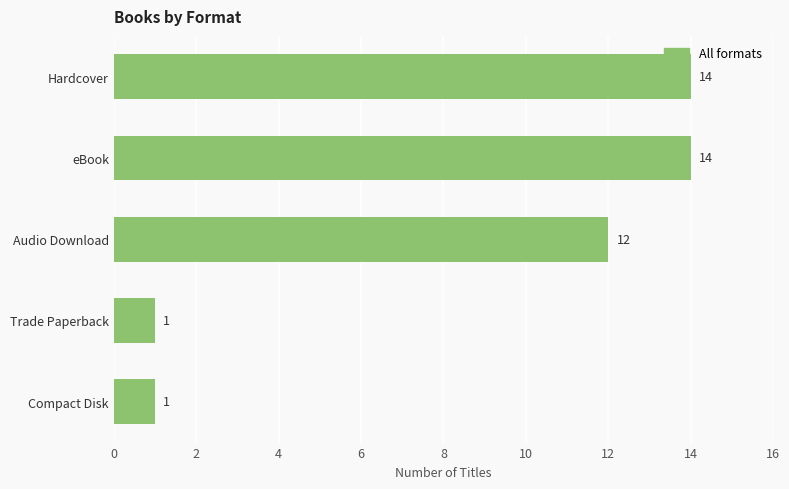

What is the greatest value displayed?

14